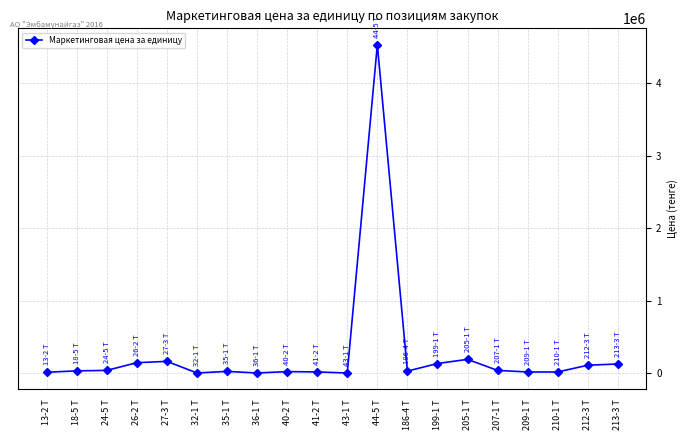

What is the smallest value displayed?

213.4